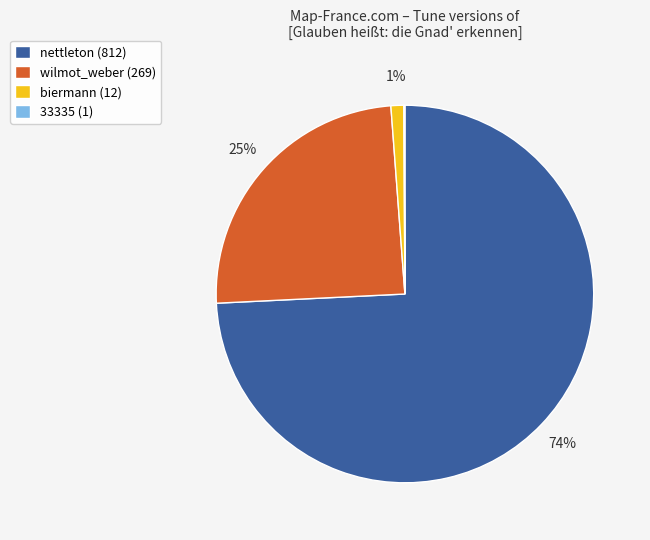

Which slice is the largest?

nettleton (812)